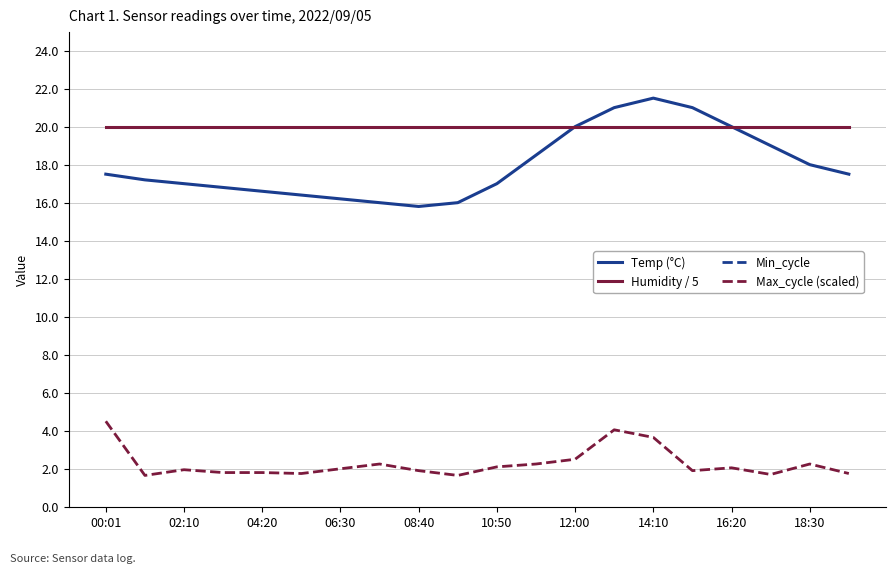

Reading left to right, list all the values displayed in this chart.

Temp (°C): 17.5	17.2	17.0	16.8	16.6	16.4	16.2	16.0	15.8	16.0	17.0	18.5	20.0	21.0	21.5	21.0	20.0	19.0	18.0	17.5
Humidity / 5: 20.0	20.0	20.0	20.0	20.0	20.0	20.0	20.0	20.0	20.0	20.0	20.0	20.0	20.0	20.0	20.0	20.0	20.0	20.0	20.0
Min_cycle: 29.0	29.0	28.0	28.0	28.0	28.0	28.0	28.0	28.0	28.0	28.0	28.0	28.0	28.0	28.0	28.0	28.0	28.0	28.0	28.0
Max_cycle (scaled): 4.5	1.6	1.9	1.8	1.8	1.8	2.0	2.2	1.9	1.6	2.1	2.2	2.5	4.0	3.6	1.9	2.0	1.7	2.2	1.8